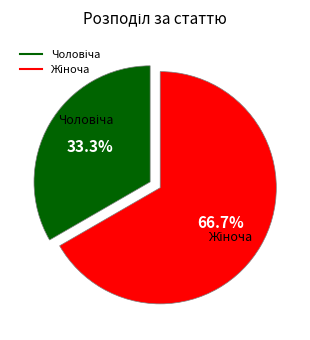

Is there a majority slice in this chart?

Yes